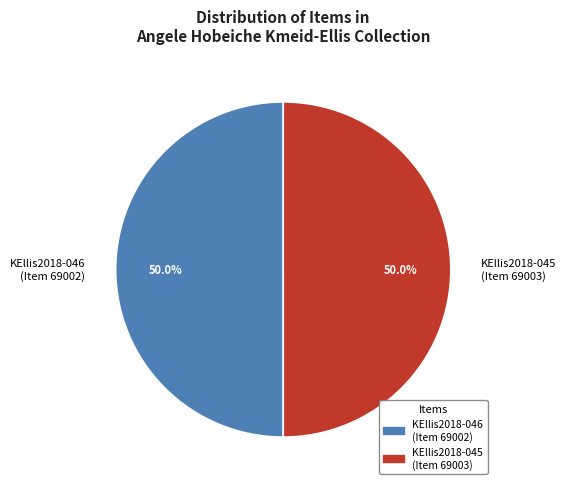

Combined, what portion of the pie is KEllis2018-046 (Item 69002) and KEllis2018-045 (Item 69003)?

100.0%